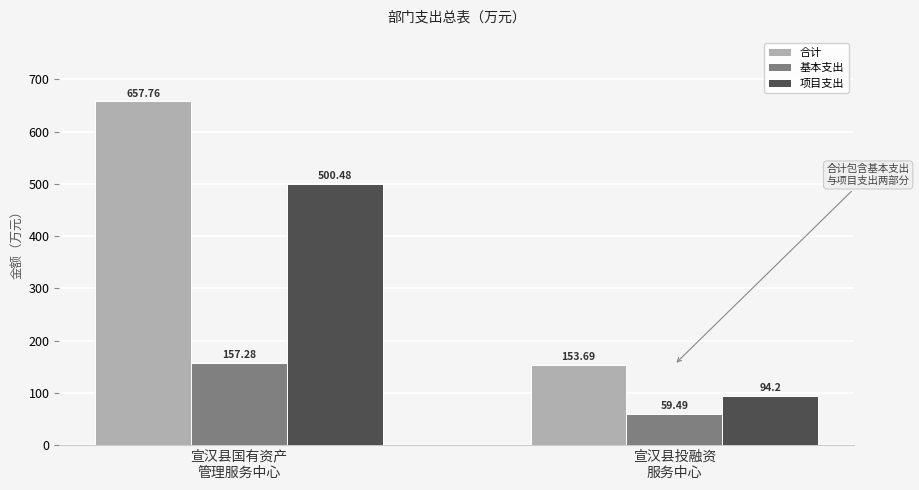

Reading left to right, transcribe all the data shown in this chart.

合计: 宣汉县国有资产
管理服务中心=657.8	宣汉县投融资
服务中心=153.7
基本支出: 宣汉县国有资产
管理服务中心=157.3	宣汉县投融资
服务中心=59.5
项目支出: 宣汉县国有资产
管理服务中心=500.5	宣汉县投融资
服务中心=94.2